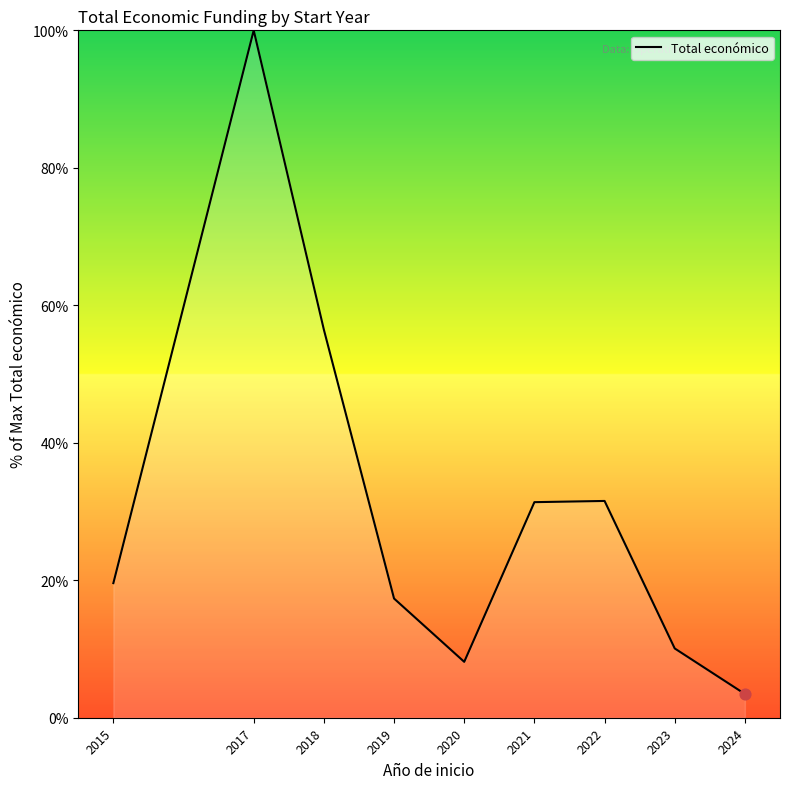

Approximately how many times larger is the value at 2021 compared to 2018?

0.6